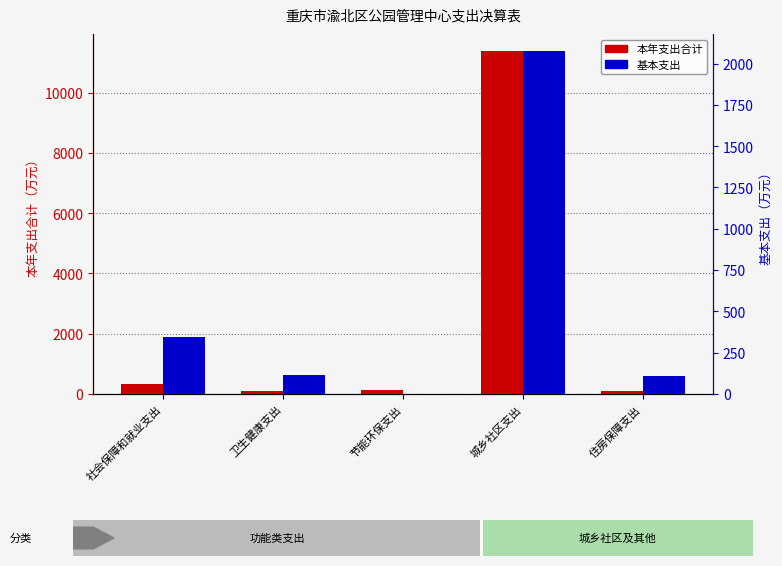

Is it true that 基本支出 equals 207.5 at 社会保障和就业支出?

False